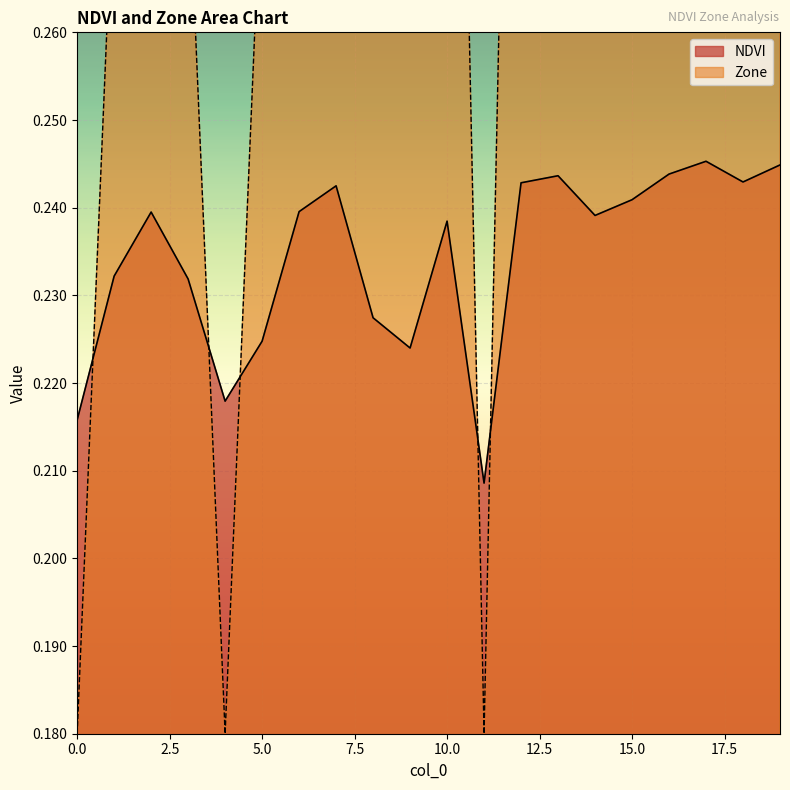

What is the maximum value for NDVI?

0.2